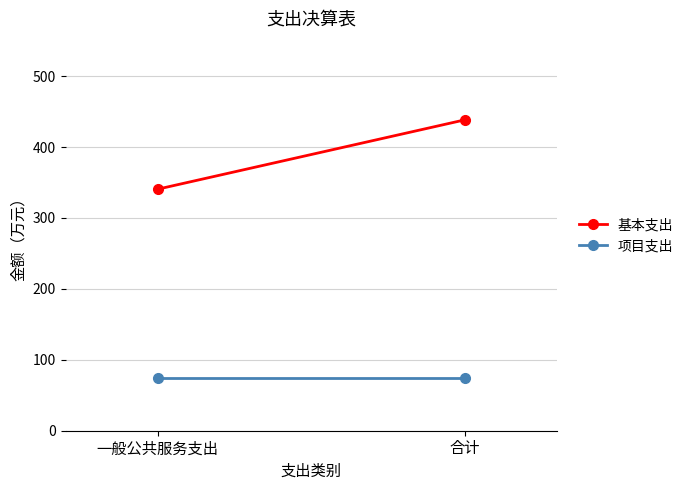

Reading left to right, list all the values displayed in this chart.

基本支出: 一般公共服务支出=340.6	合计=438.3
项目支出: 一般公共服务支出=74.2	合计=74.2